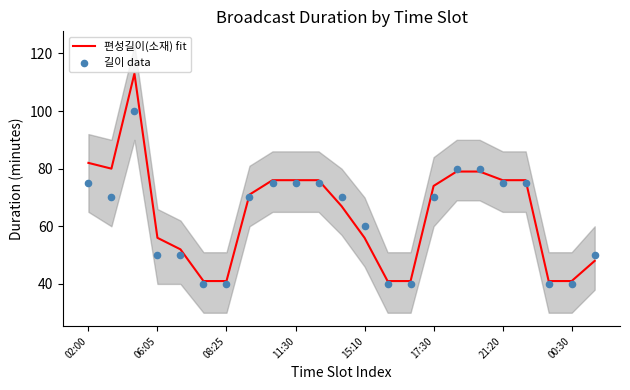

Which series has the largest total across all categories?

편성길이(소재) fit